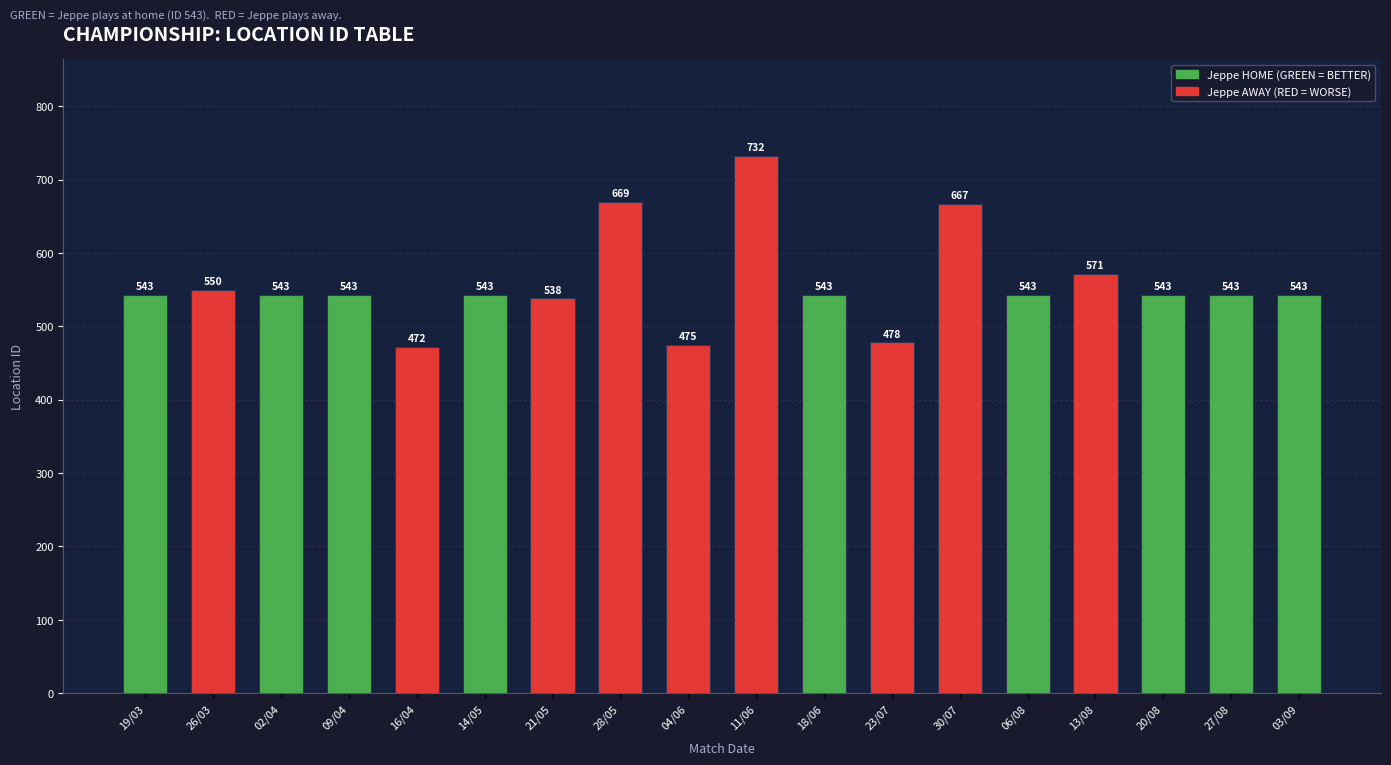

What position from the left is 21/05?

7